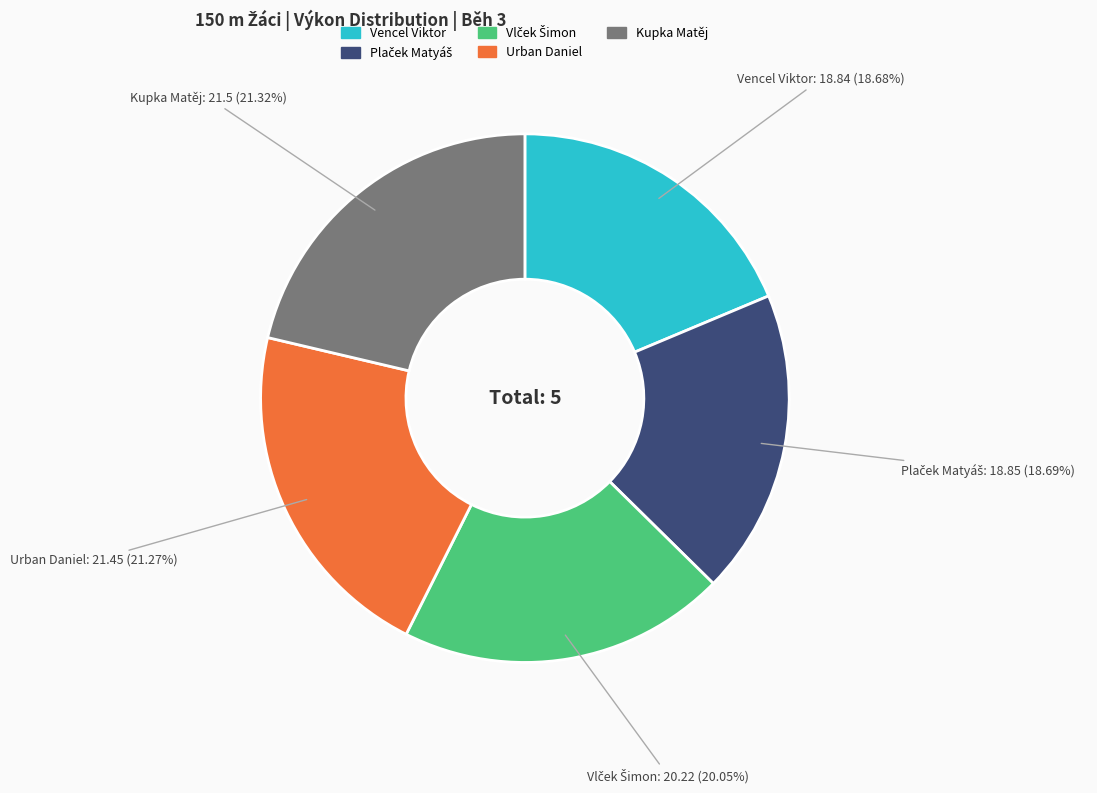

Between Vencel Viktor and Urban Daniel, which is larger?

Urban Daniel